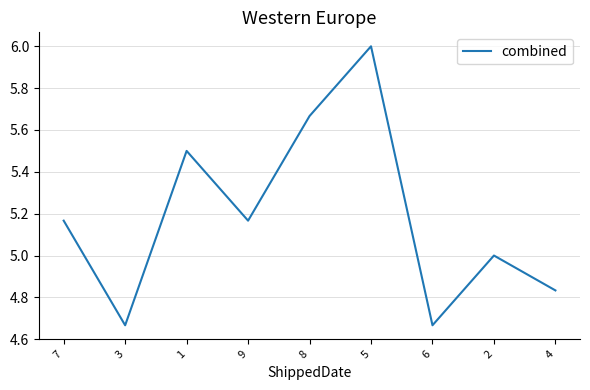

Approximately how many times larger is the value at 7 compared to 5?

0.9